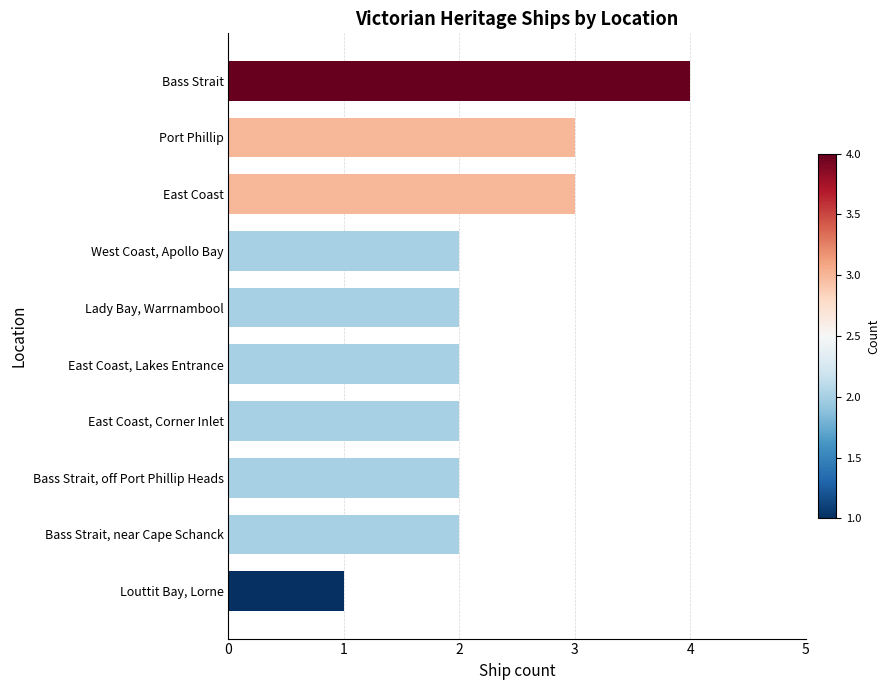

Approximately how many times larger is the value at Port Phillip compared to Bass Strait?

0.8